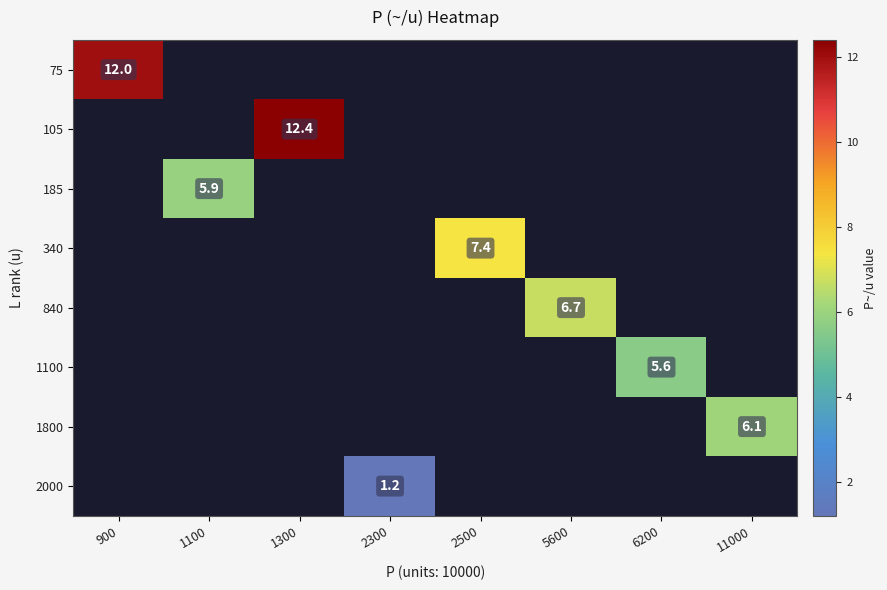

The value of 1100 at 6200 is 9.7. True or false?

False